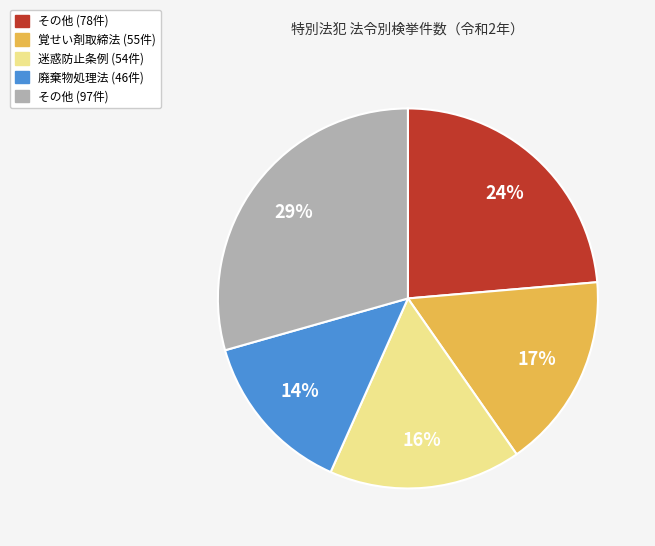

To the nearest percent, what is the average slice percentage?

20%